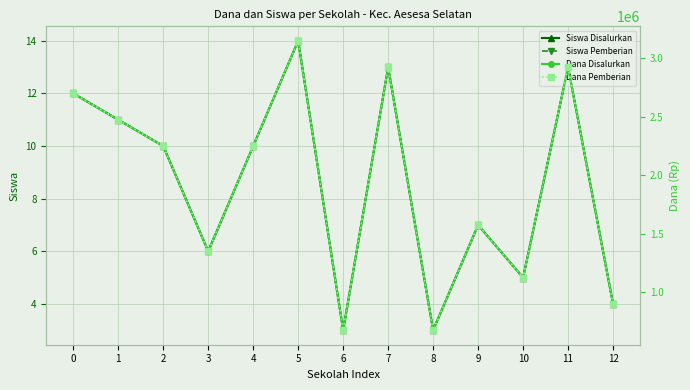

At 4, list the series in order from smallest to largest.

Siswa Disalurkan, Siswa Pemberian, Dana Disalurkan, Dana Pemberian